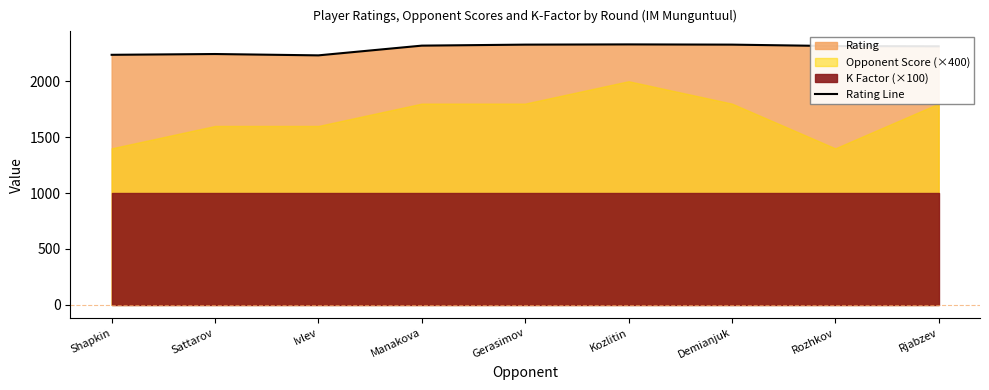

Is it true that the value at Ivlev is 2231?

True